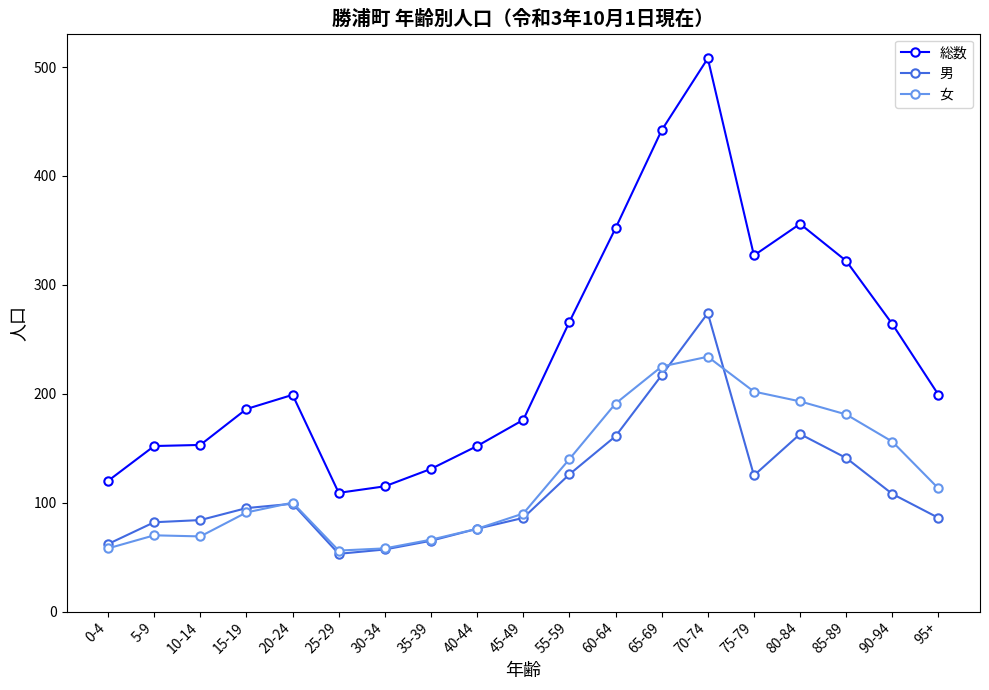

What is the greatest value displayed?

508